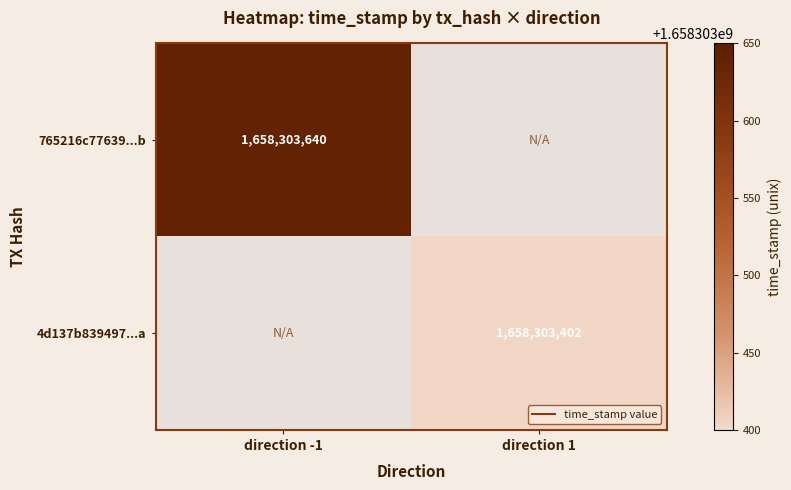

At how many categories does at least one series exceed 597923549?

2